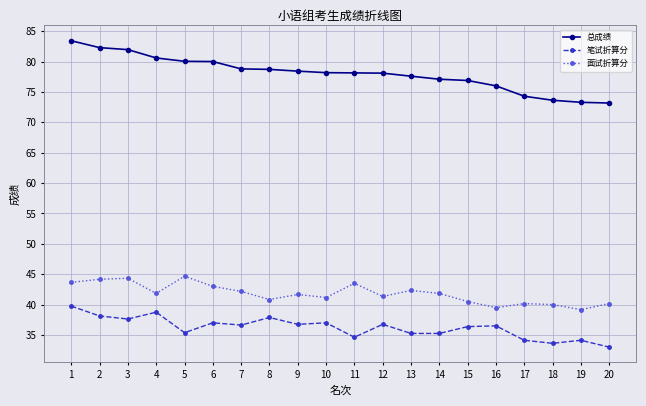

What is the sum of the 面试折算分 values at 16 and 5?

84.2